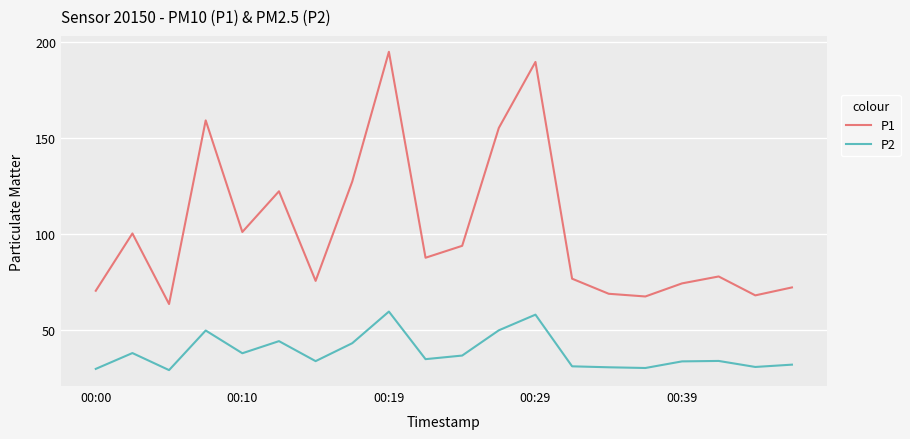

Rank the series by their maximum value, from lowest to highest.

P2, P1